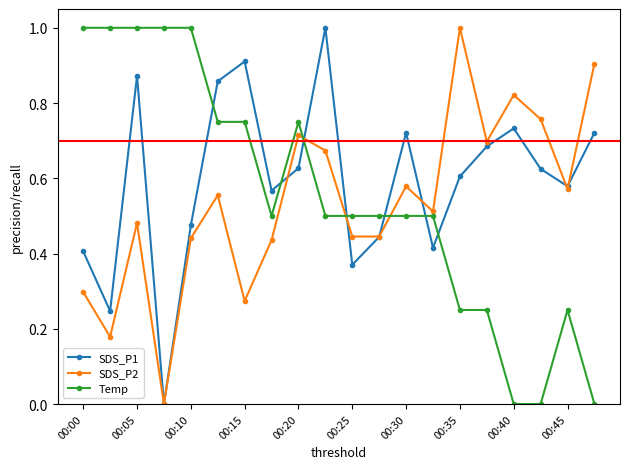

In SDS_P2, how many points are higher than both neighbors (excluding endpoints)?

6